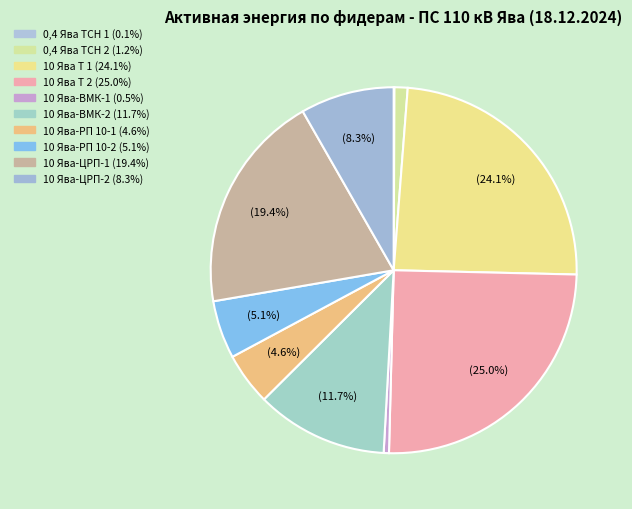

To the nearest percent, what is the combined percentage of 10 Ява-ЦРП-1 and 0,4 Ява ТСН 2?

21%